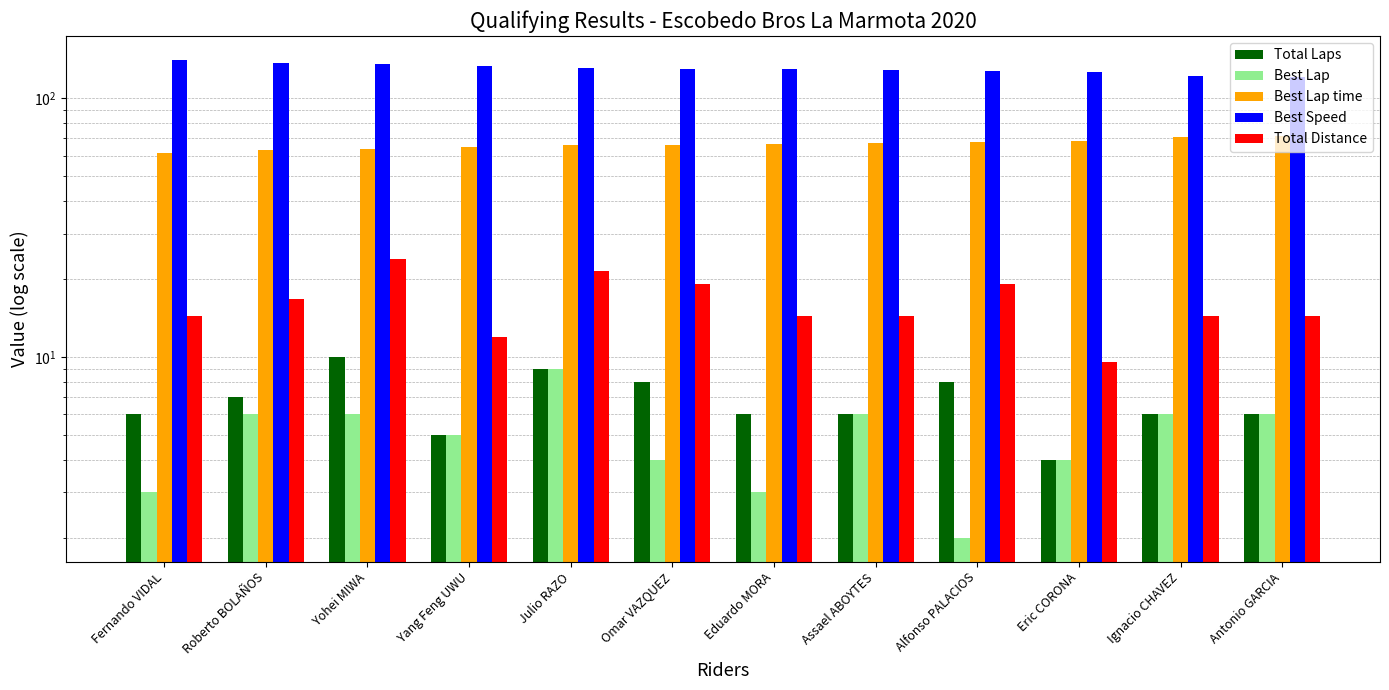

Between Alfonso PALACIOS and Eric CORONA, which series saw the biggest shift?

Total Distance